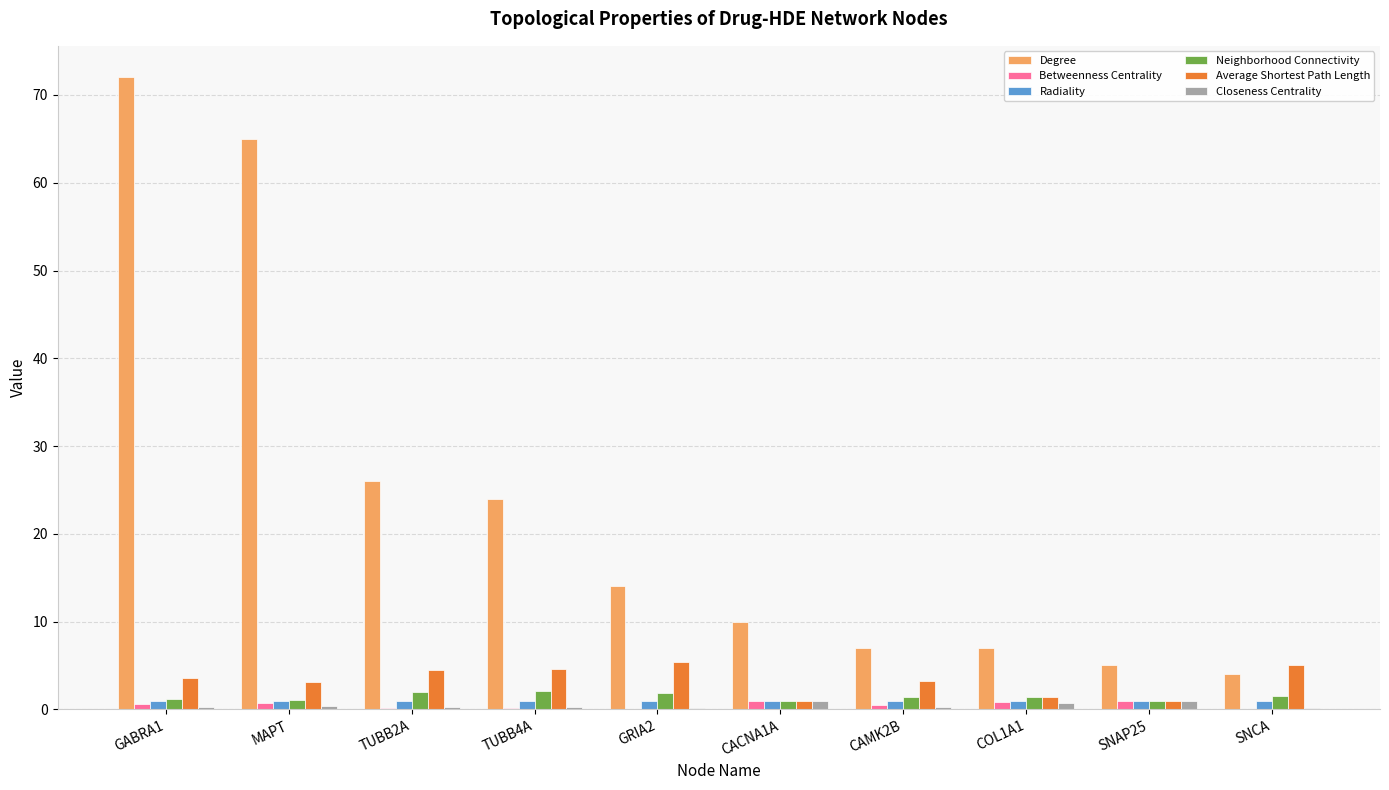

What is the greatest value displayed?

72.0